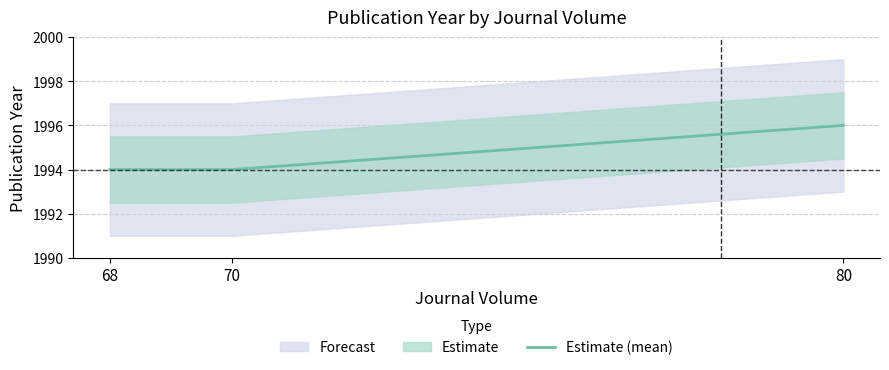

List the labels in order of value, largest first.

80, 68, 70